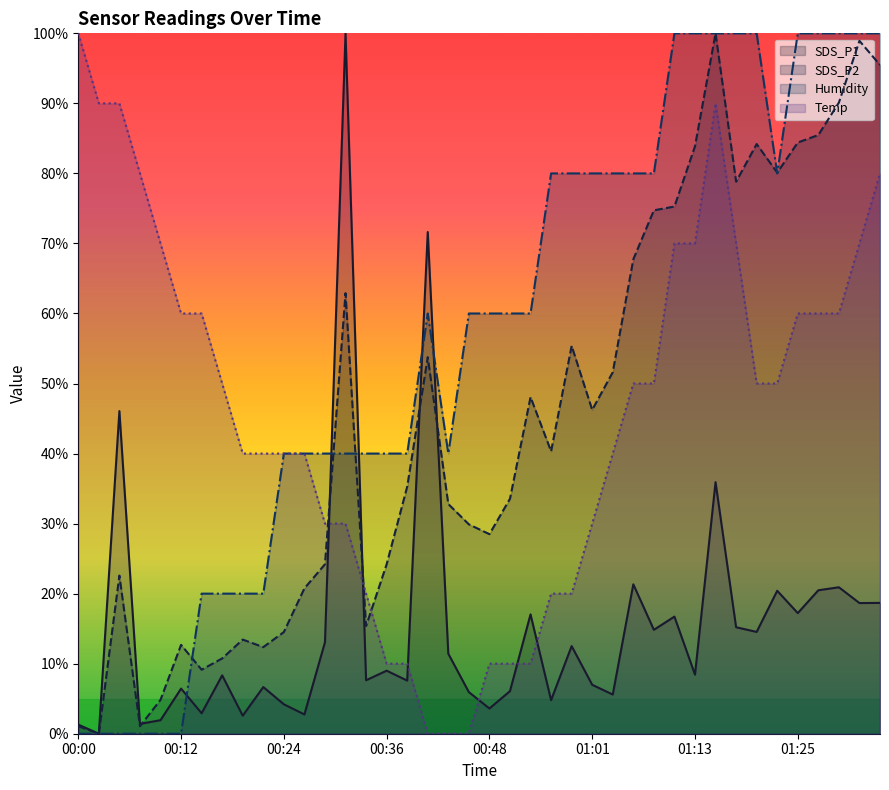

What is the sum of the SDS_P2 values at 00:26 and 00:31?

83.7